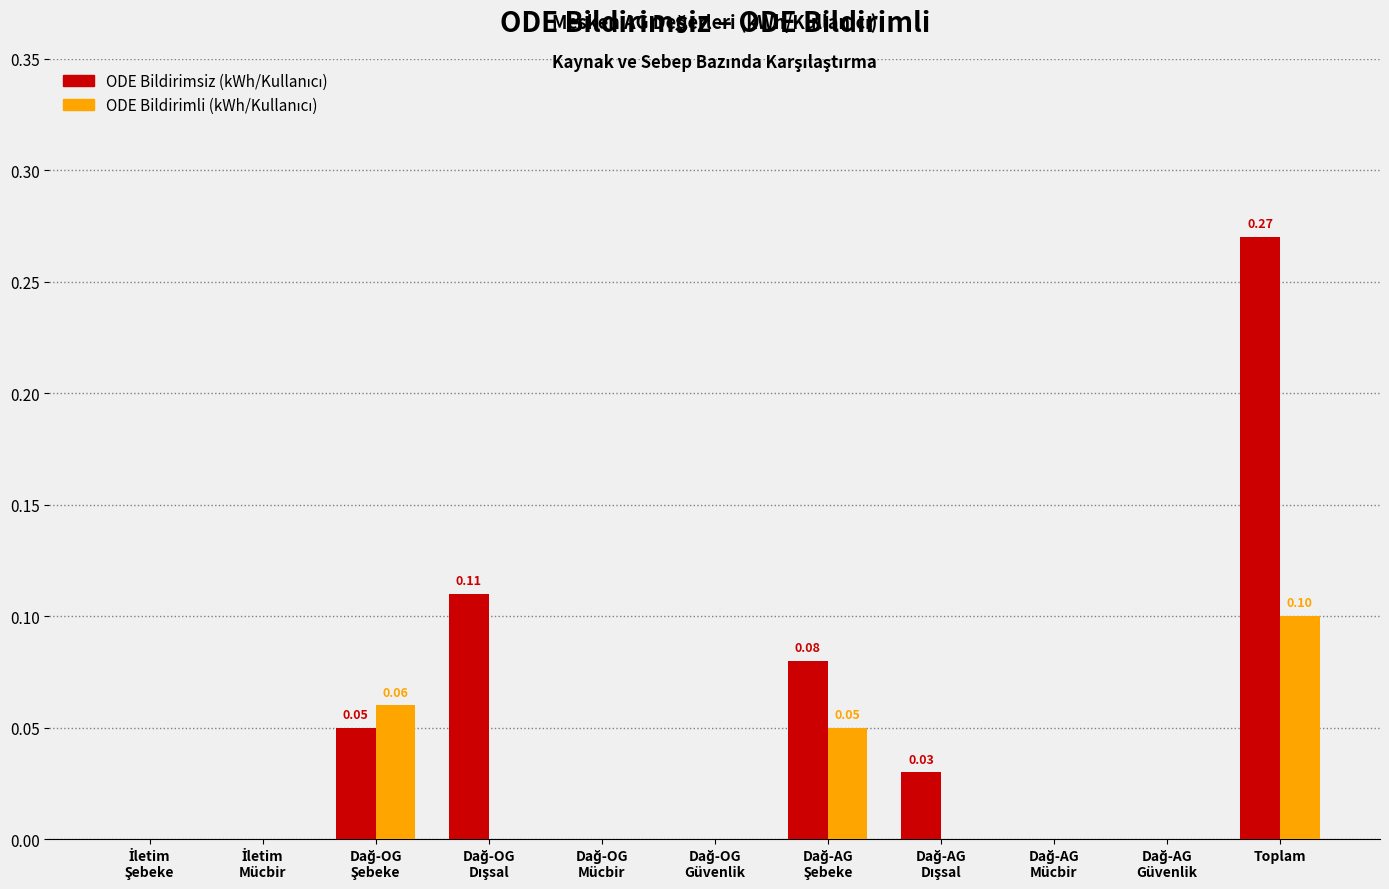

At which category is the sum across all series the highest?

Toplam